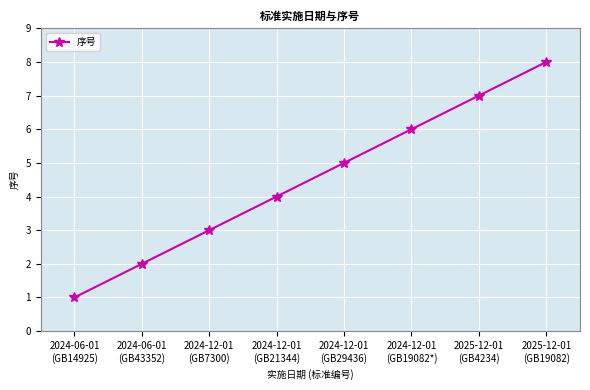

Between 2024-12-01
(GB19082*) and 2025-12-01
(GB4234), which is larger?

2025-12-01
(GB4234)